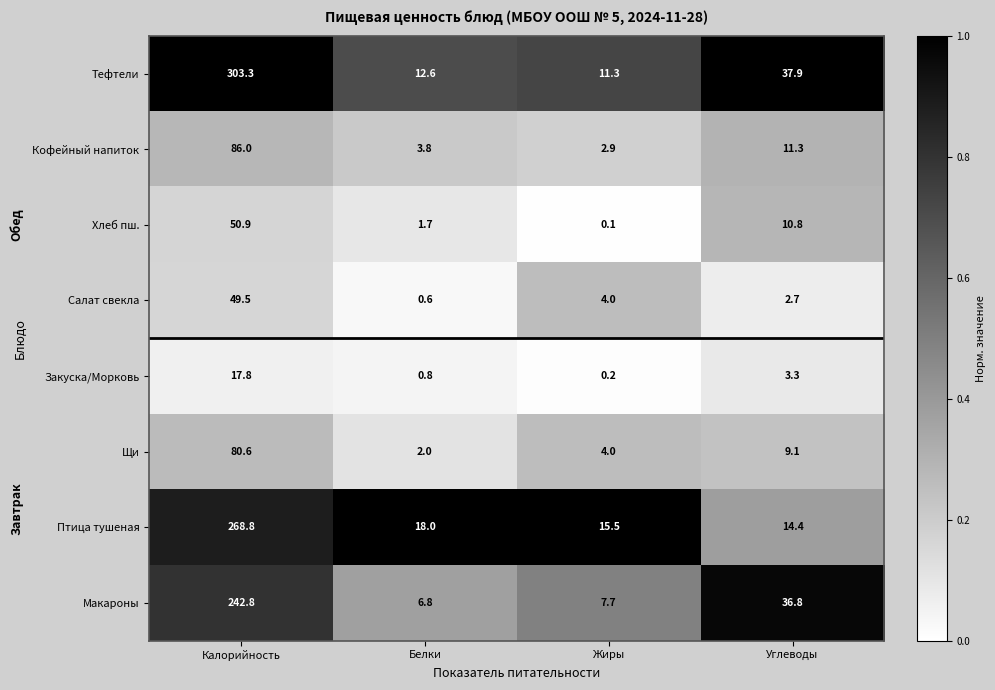

The Хлеб пш. series shows 2.5 at Белки. True or false?

False